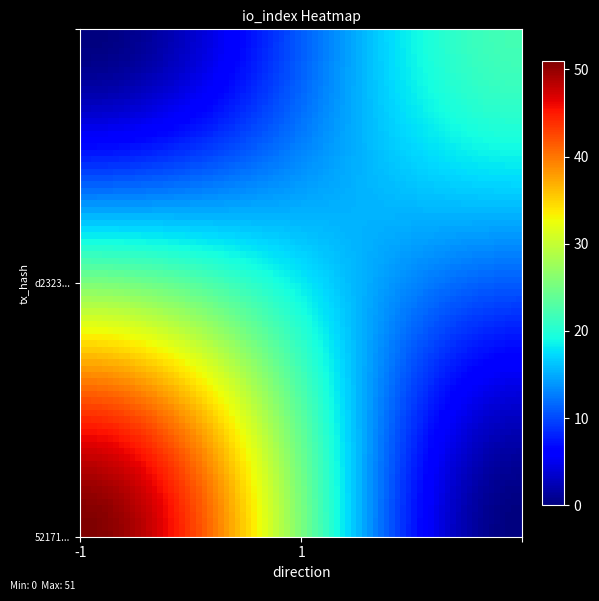

Which series has the largest range (max minus min)?

52171d32279bda0cf1a462235c0de492e09af9d